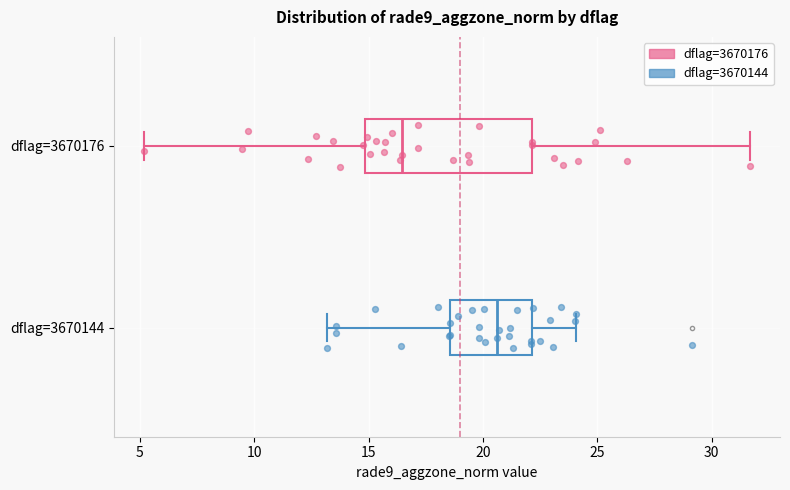

Reading bottom to top, read every box against the x-axis: the position of its median line, the range the box covers, and the ends of its whiskers. The values are not printed on the chart, so give them approximately, as read against the axis.

dflag=3670144: median 20.5, box 18.5 to 22.0, whiskers 13.0 to 24.0
dflag=3670176: median 16.5, box 15.0 to 22.0, whiskers 5.0 to 31.5